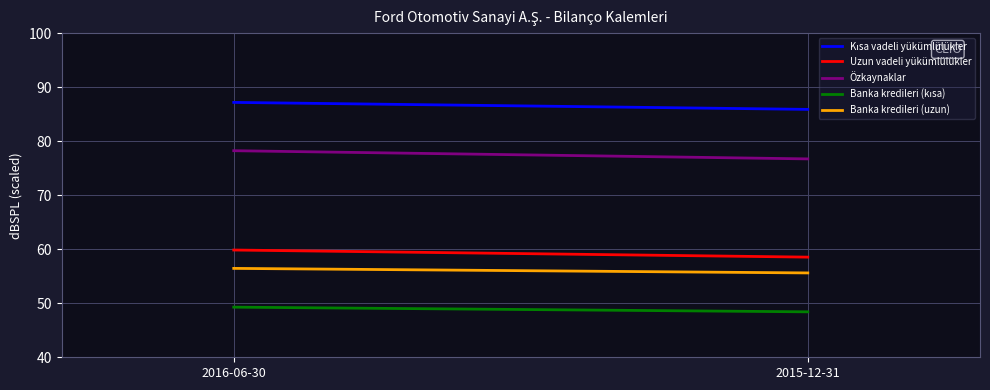

The Banka kredileri (uzun) series shows 56.5 at 2016-06-30. True or false?

True